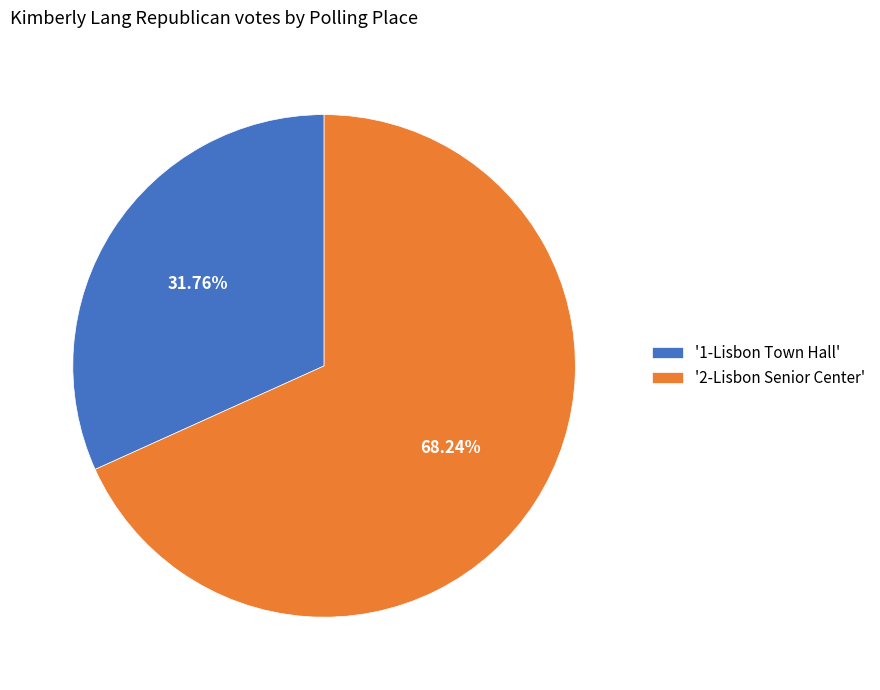

Combined, do '2-Lisbon Senior Center' and '1-Lisbon Town Hall' account for over 50%?

Yes